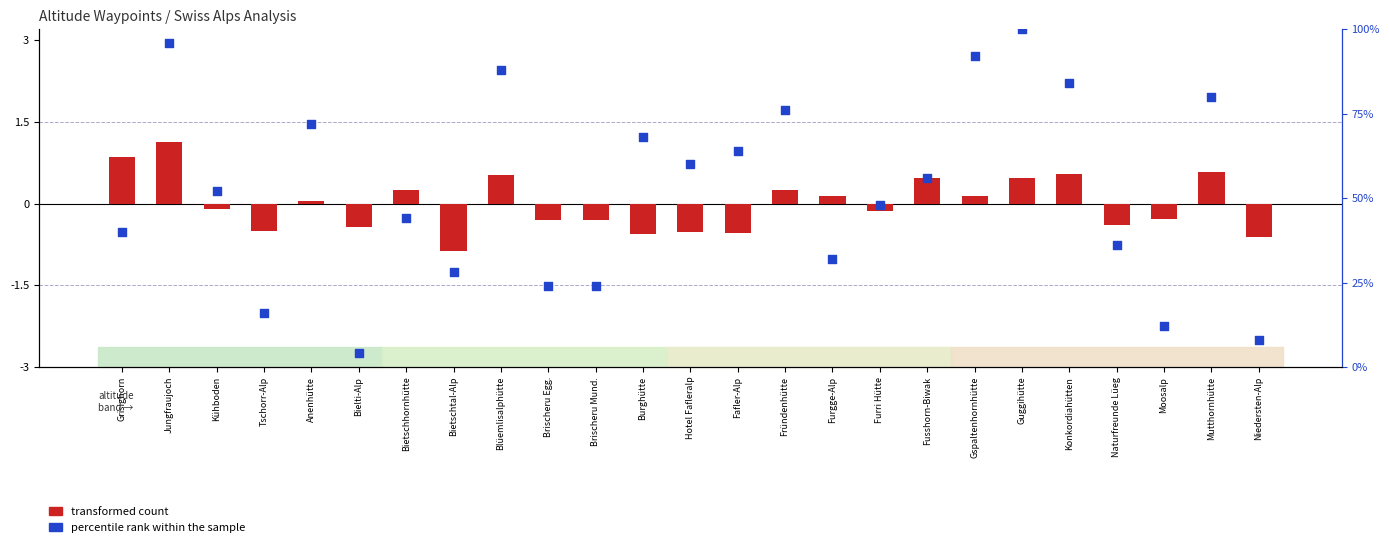

At which category is the sum across all series the highest?

Guggihütte